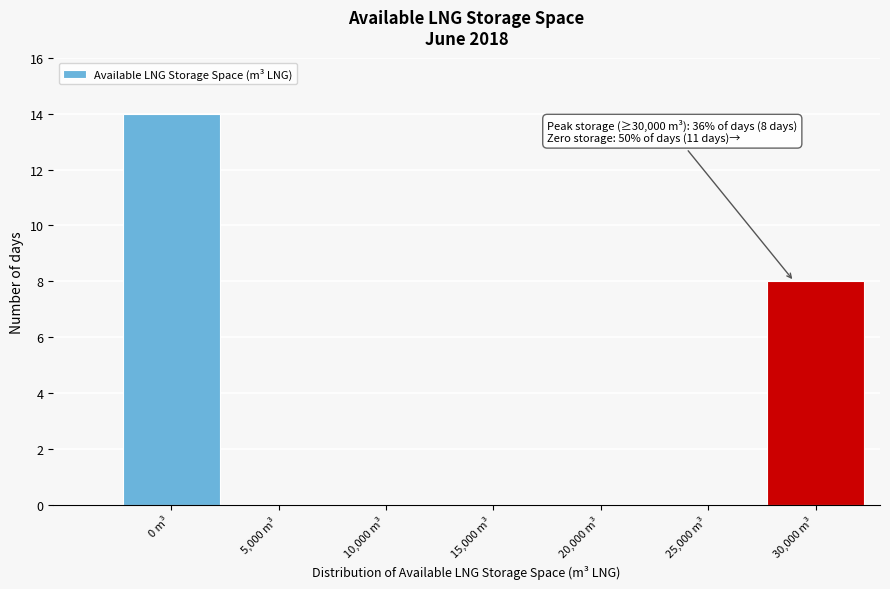

Reading left to right, extract all data points from this chart.

0 m³=14	5,000 m³=0	10,000 m³=0	15,000 m³=0	20,000 m³=0	25,000 m³=0	30,000 m³=8